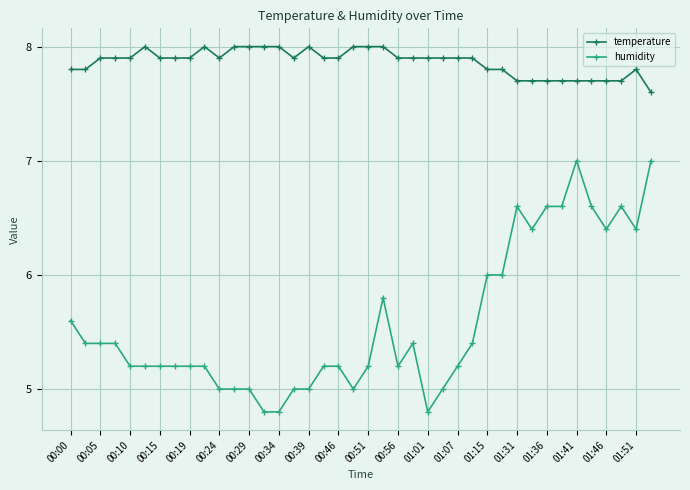

Rank the series by their maximum value, from highest to lowest.

temperature, humidity